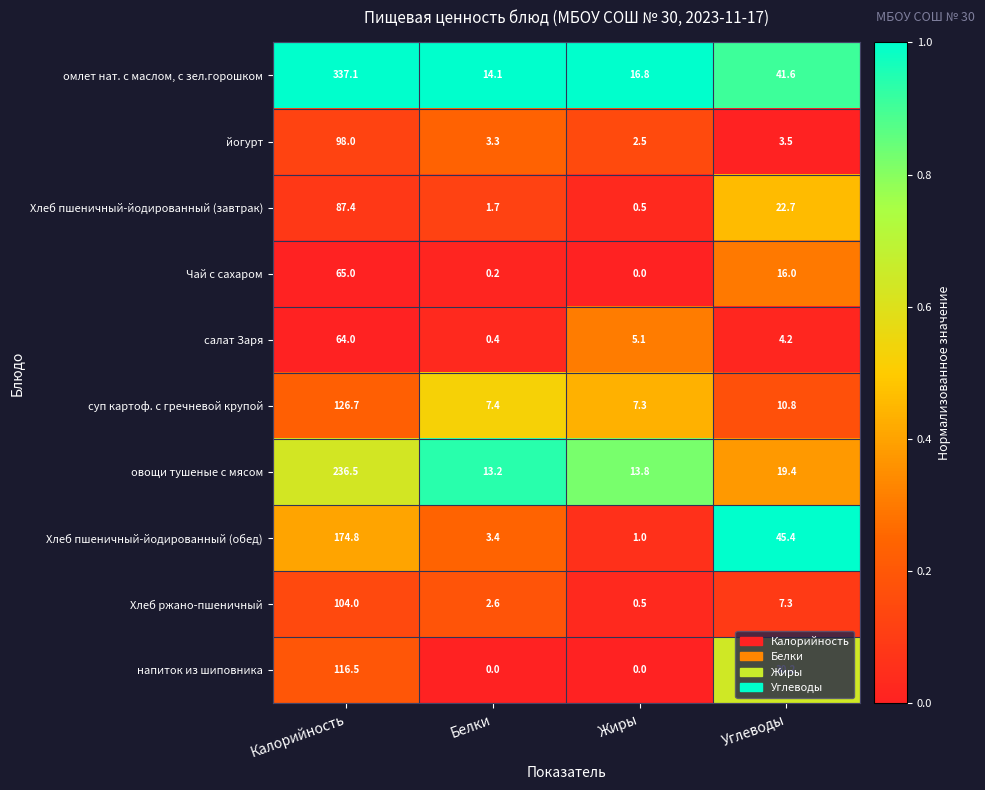

At which label is йогурт closest to 50?

Углеводы